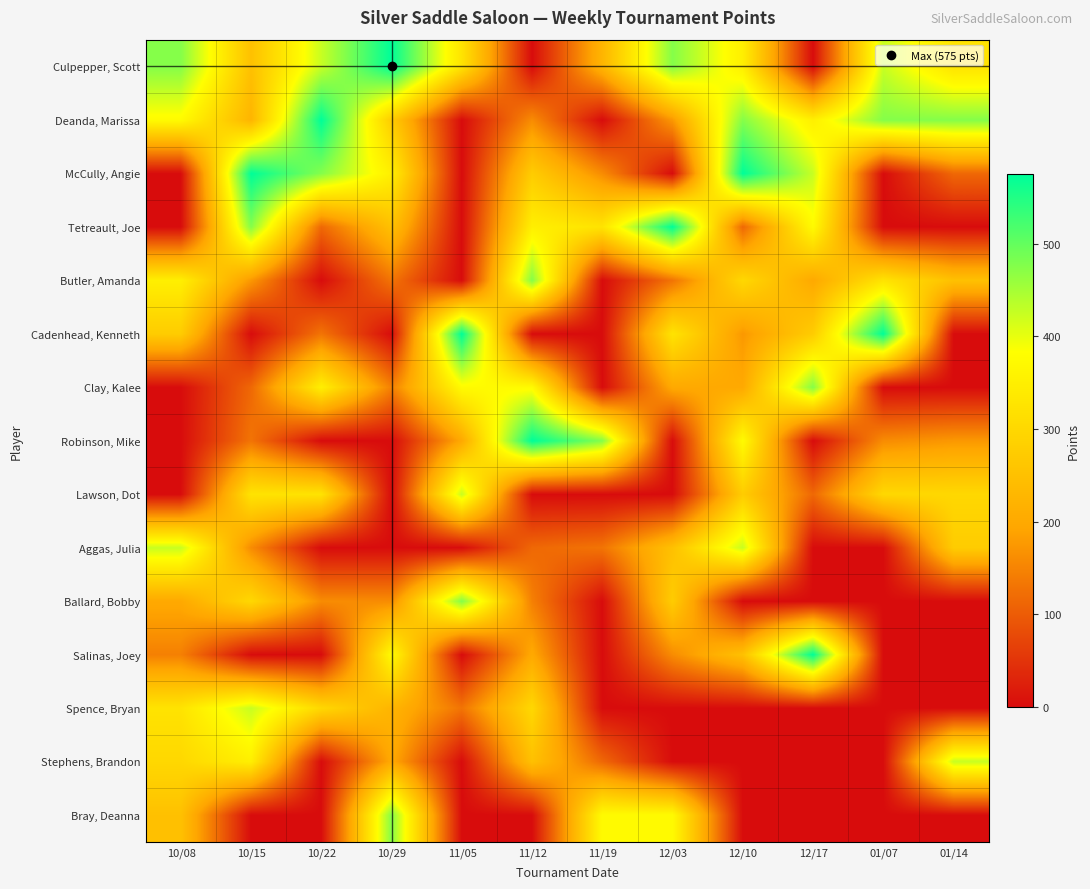

Reading left to right, list all the values displayed in this chart.

Culpepper, Scott: 10/08=475	10/15=250	10/22=425	10/29=575	11/05=325	11/12=0	11/19=225	12/03=475	12/10=350	12/17=0	01/07=425	01/14=325
Deanda, Marissa: 10/08=375	10/15=225	10/22=575	10/29=275	11/05=0	11/12=160	11/19=0	12/03=175	12/10=475	12/17=350	01/07=475	01/14=475
McCully, Angie: 10/08=0	10/15=575	10/22=475	10/29=350	11/05=0	11/12=275	11/19=160	12/03=0	12/10=575	12/17=425	01/07=0	01/14=115
Tetreault, Joe: 10/08=0	10/15=475	10/22=115	10/29=250	11/05=0	11/12=350	11/19=325	12/03=575	12/10=115	12/17=375	01/07=0	01/14=0
Butler, Amanda: 10/08=350	10/15=175	10/22=0	10/29=130	11/05=0	11/12=475	11/19=0	12/03=130	12/10=300	12/17=200	01/07=325	01/14=250
Cadenhead, Kenneth: 10/08=275	10/15=0	10/22=130	10/29=0	11/05=575	11/12=0	11/19=0	12/03=325	12/10=175	12/17=275	01/07=575	01/14=0
Clay, Kalee: 10/08=0	10/15=115	10/22=350	10/29=145	11/05=375	11/12=375	11/19=0	12/03=200	12/10=200	12/17=475	01/07=0	01/14=0
Robinson, Mike: 10/08=0	10/15=130	10/22=0	10/29=0	11/05=200	11/12=575	11/19=475	12/03=0	12/10=375	12/17=0	01/07=160	01/14=175
Lawson, Dot: 10/08=0	10/15=325	10/22=325	10/29=0	11/05=425	11/12=0	11/19=0	12/03=0	12/10=275	12/17=115	01/07=300	01/14=300
Aggas, Julia: 10/08=425	10/15=160	10/22=0	10/29=0	11/05=0	11/12=115	11/19=130	12/03=250	12/10=425	12/17=0	01/07=0	01/14=275
Ballard, Bobby: 10/08=200	10/15=300	10/22=160	10/29=160	11/05=475	11/12=145	11/19=0	12/03=275	12/10=0	12/17=0	01/07=0	01/14=0
Salinas, Joey: 10/08=145	10/15=0	10/22=0	10/29=375	11/05=0	11/12=200	11/19=0	12/03=160	12/10=250	12/17=575	01/07=0	01/14=0
Spence, Bryan: 10/08=325	10/15=425	10/22=300	10/29=225	11/05=130	11/12=300	11/19=0	12/03=0	12/10=0	12/17=0	01/07=0	01/14=0
Stephens, Brandon: 10/08=300	10/15=350	10/22=0	10/29=200	11/05=0	11/12=250	11/19=115	12/03=0	12/10=0	12/17=0	01/07=0	01/14=425
Bray, Deanna: 10/08=250	10/15=0	10/22=0	10/29=475	11/05=0	11/12=0	11/19=375	12/03=375	12/10=0	12/17=0	01/07=0	01/14=0